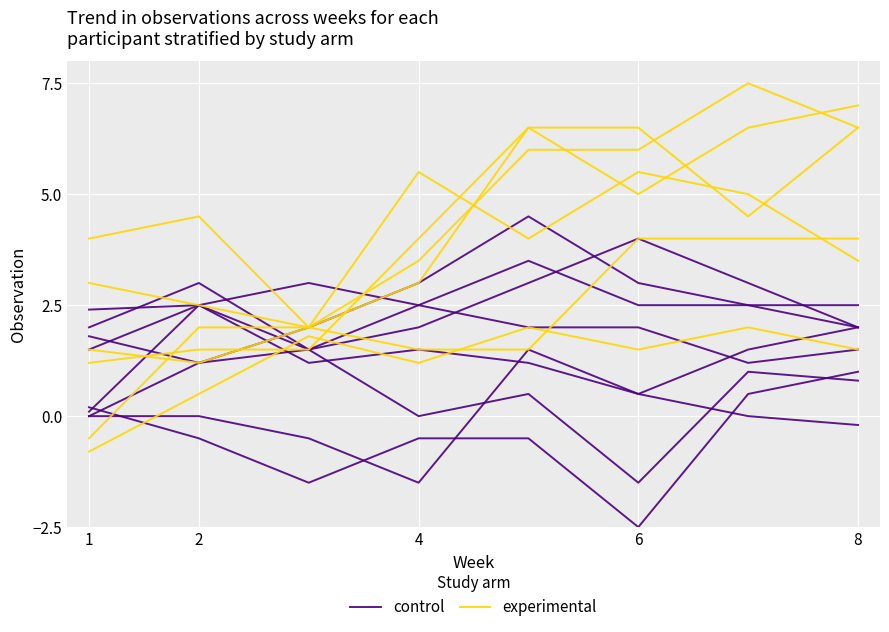

Rank the series by their average value, from highest to lowest.

experimental, control